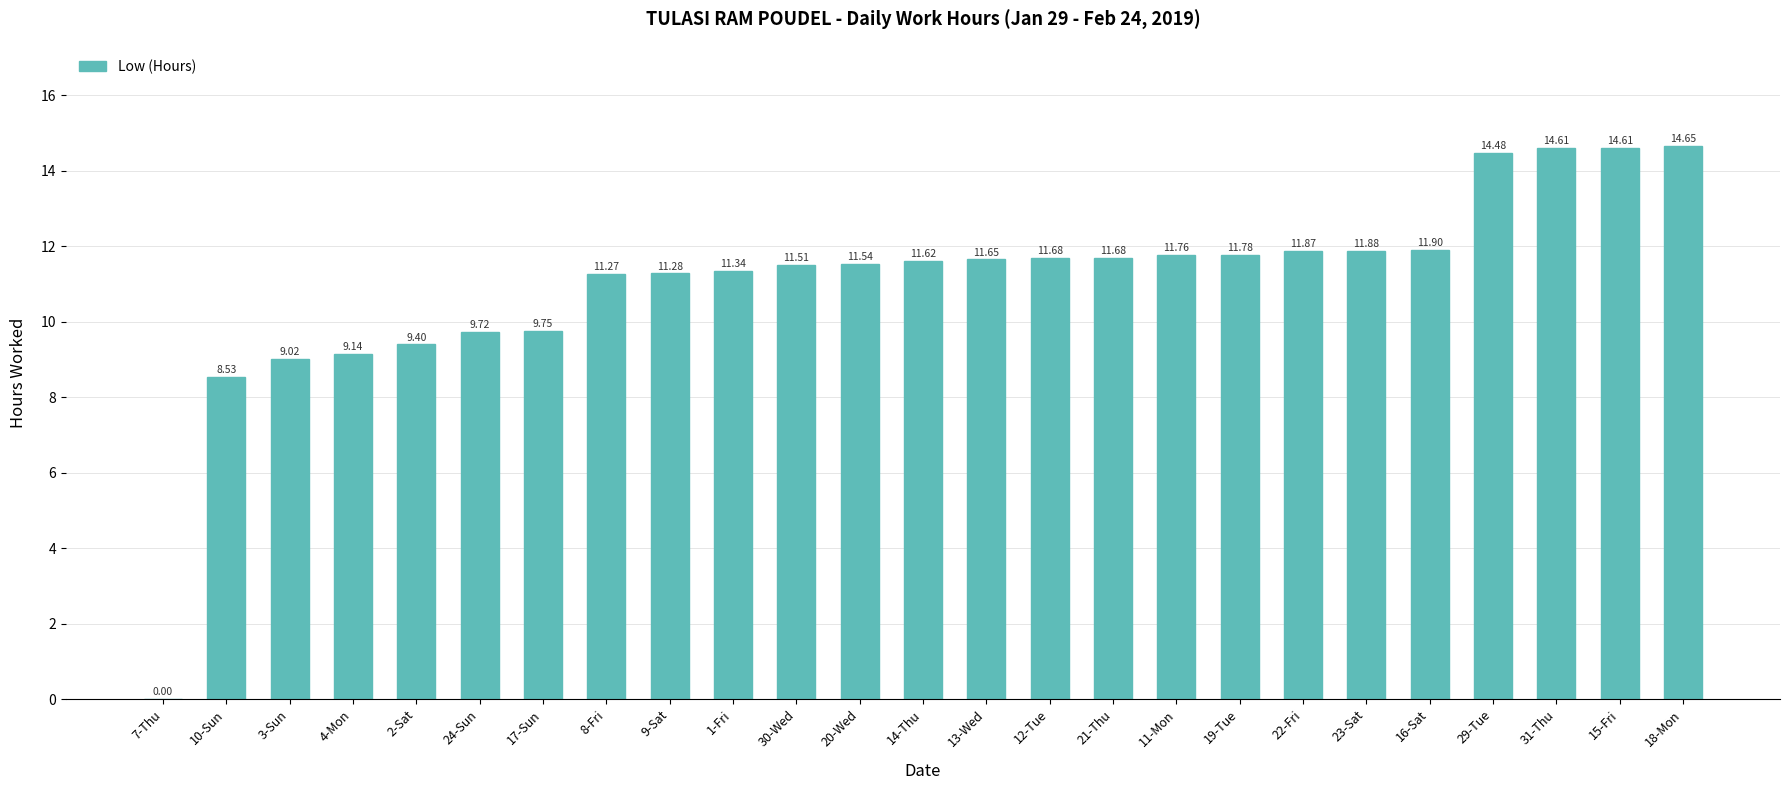

The value at 22-Fri is 7.0. True or false?

False